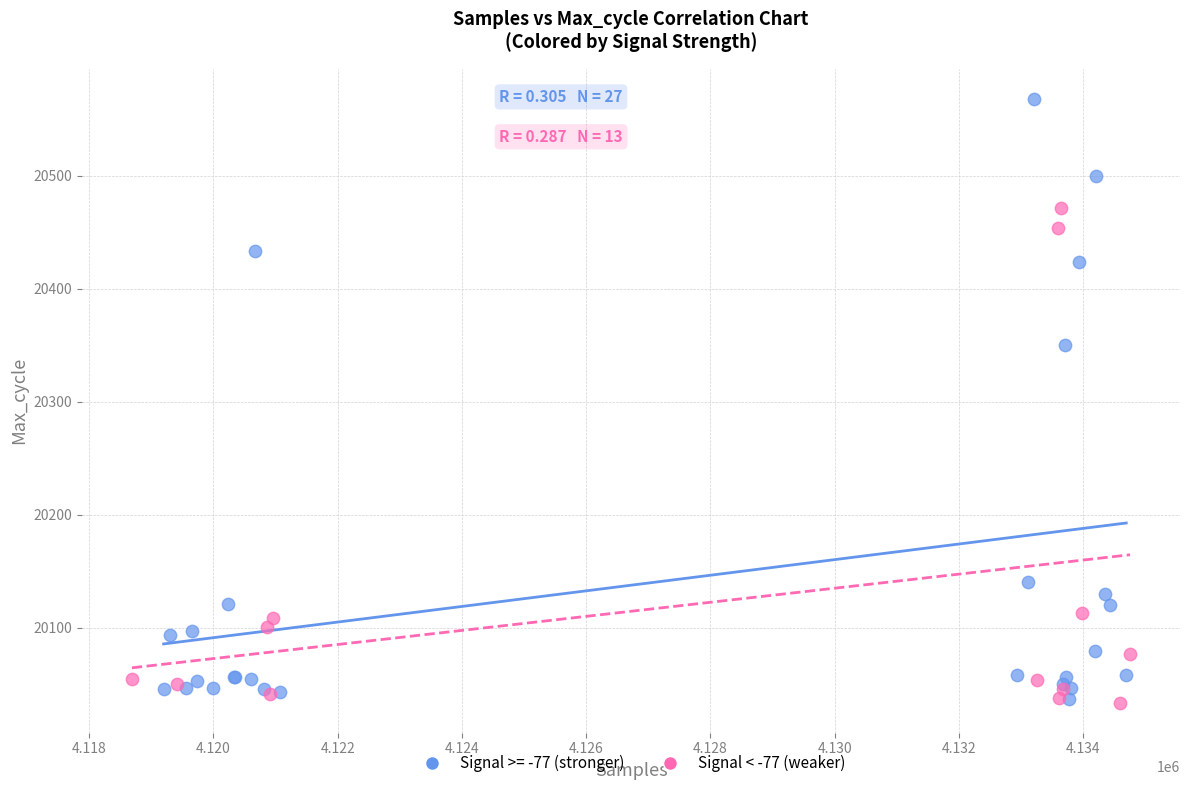

Which series has the largest Y range (max minus min)?

Signal >= -77 (stronger)